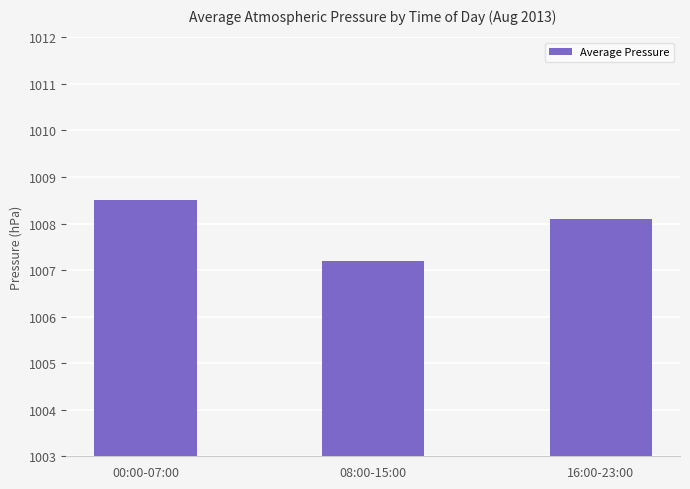

Rank the categories by value from lowest to highest.

08:00-15:00, 16:00-23:00, 00:00-07:00